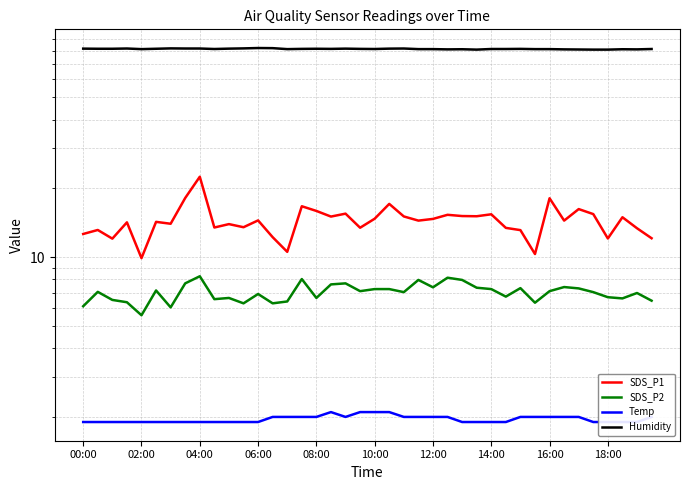

Does the chart have visible grid lines?

Yes